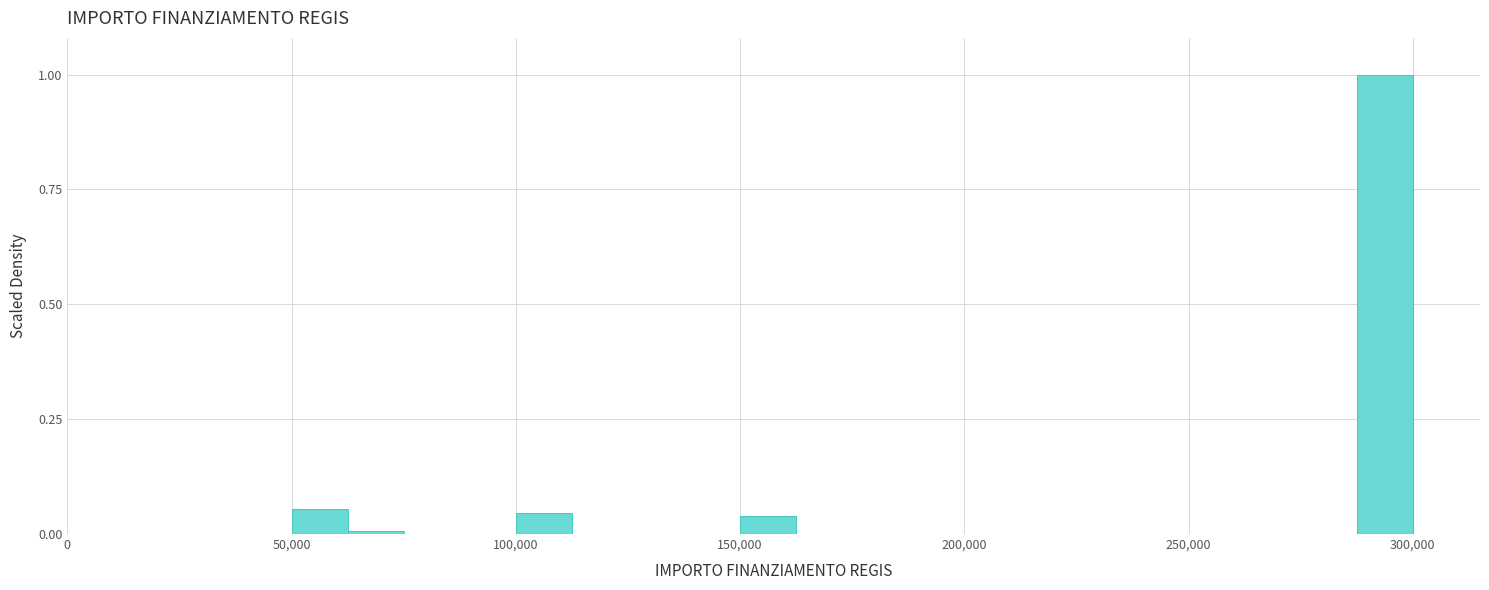

Read against the x-axis, roughly where is the centre of the tallest bar?

295000